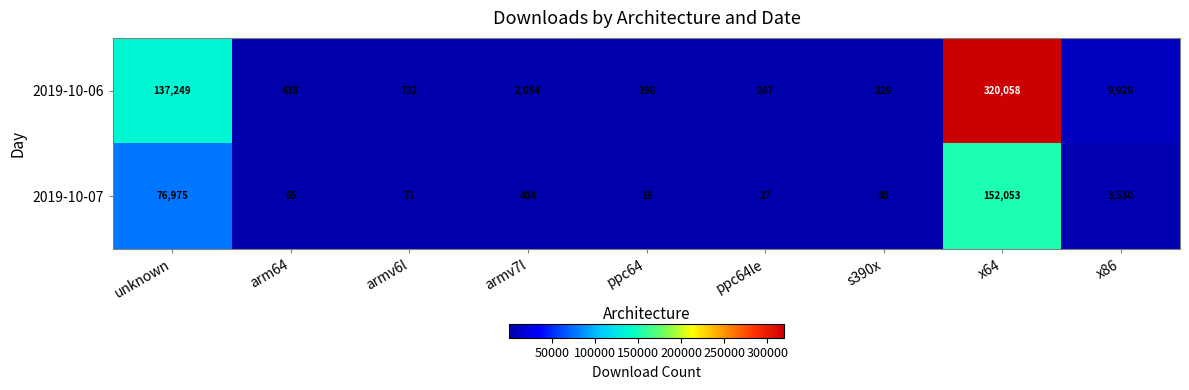

Reading left to right, list all the values displayed in this chart.

2019-10-06: 137249	438	732	2054	198	247	329	320058	9929
2019-10-07: 76975	65	71	404	19	27	30	152053	3530